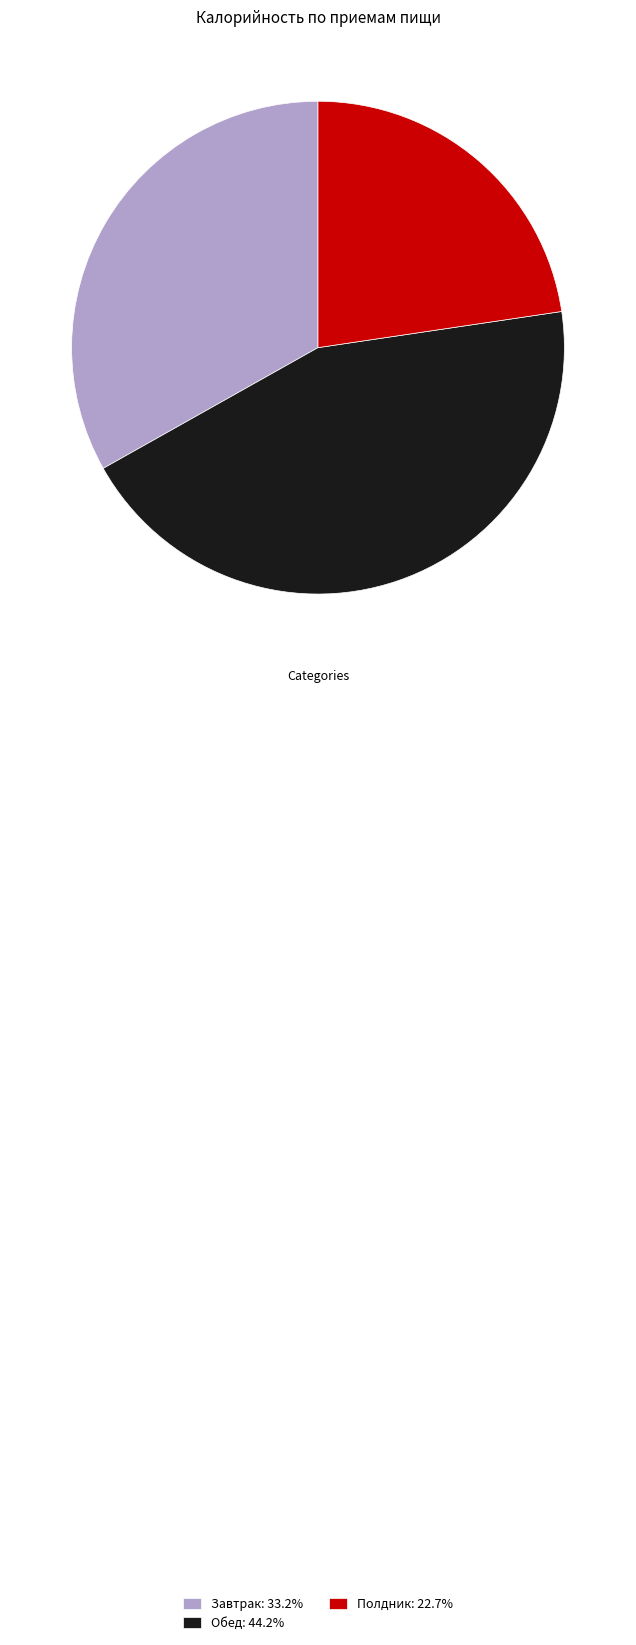

Which category has the smallest portion of the pie?

Полдник